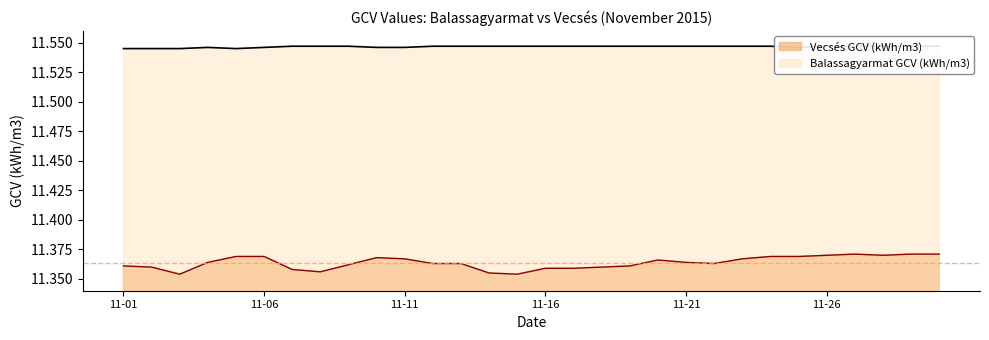

The Balassagyarmat GCV (kWh/m3) series shows 11.5 at 2015-11-24. True or false?

True